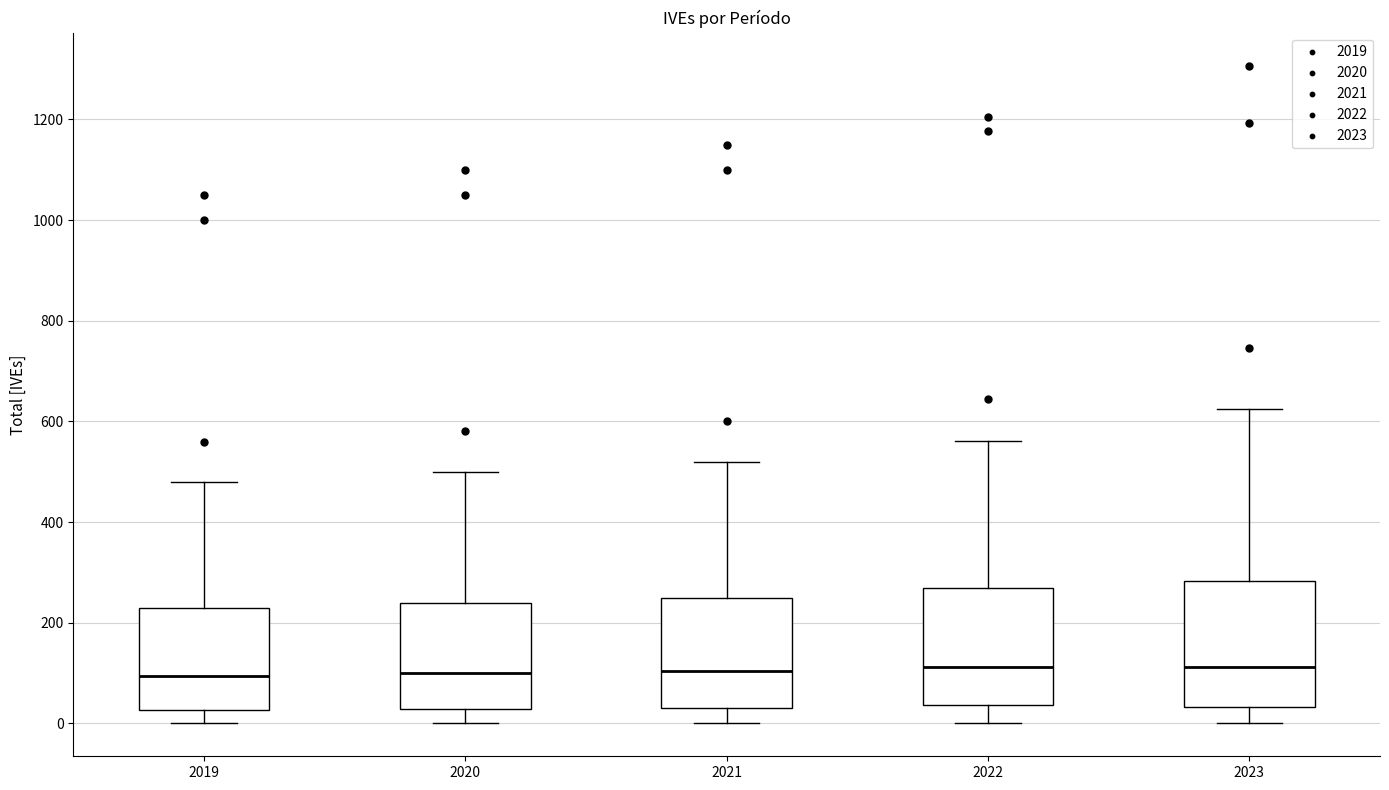

Reading left to right, transcribe this box plot: for each box, give where its median line is, the range the box spans, and where its two whiskers end, as read against the y-axis. The values are not printed on the chart, so give them approximately, as read against the axis.

2019: median 100, box 20 to 240, whiskers 0 to 480
2020: median 100, box 20 to 240, whiskers 0 to 500
2021: median 100, box 40 to 260, whiskers 0 to 520
2022: median 120, box 40 to 260, whiskers 0 to 560
2023: median 120, box 40 to 280, whiskers 0 to 620